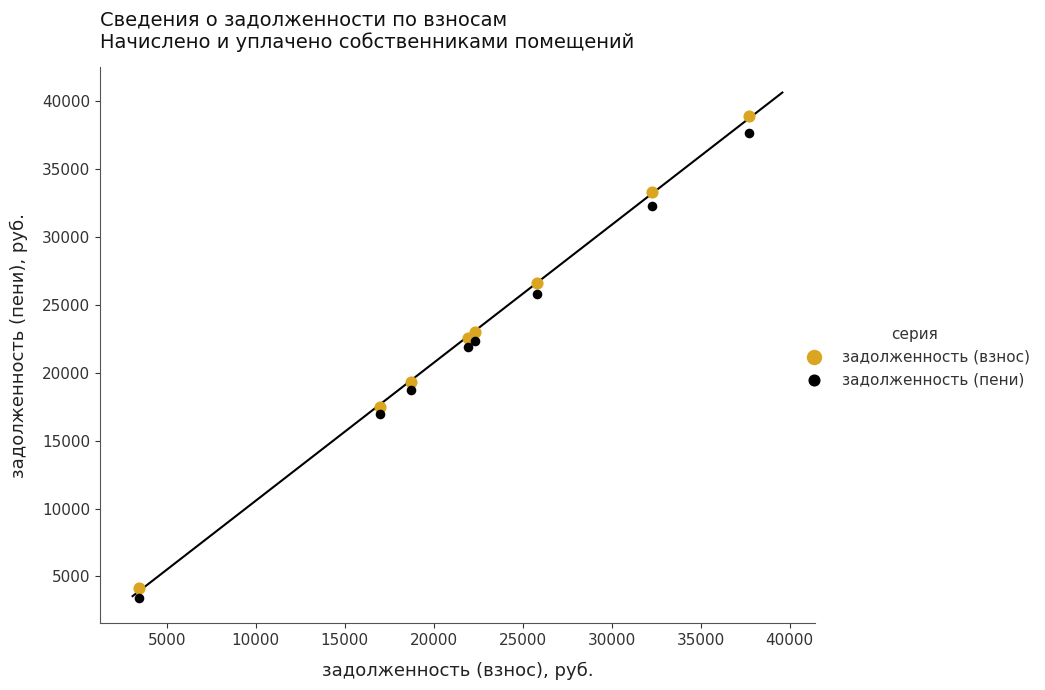

Which series has the largest Y range (max minus min)?

задолженность (взнос)